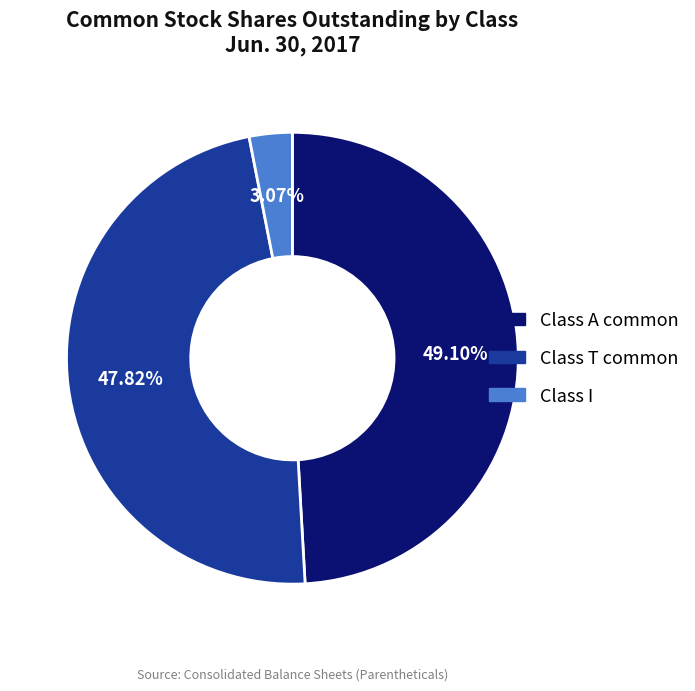

What percentage is the Class T common slice, to the nearest percent?

48%